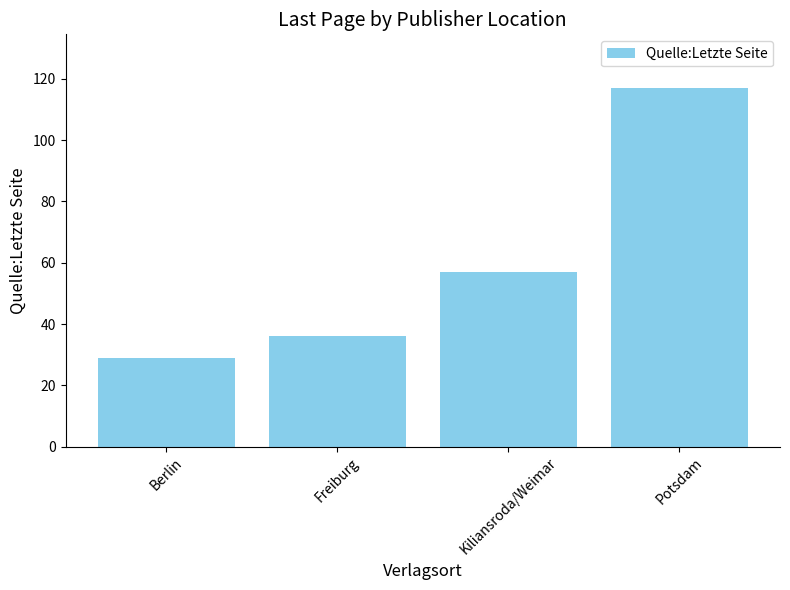

What is the difference between the maximum and minimum values?

88